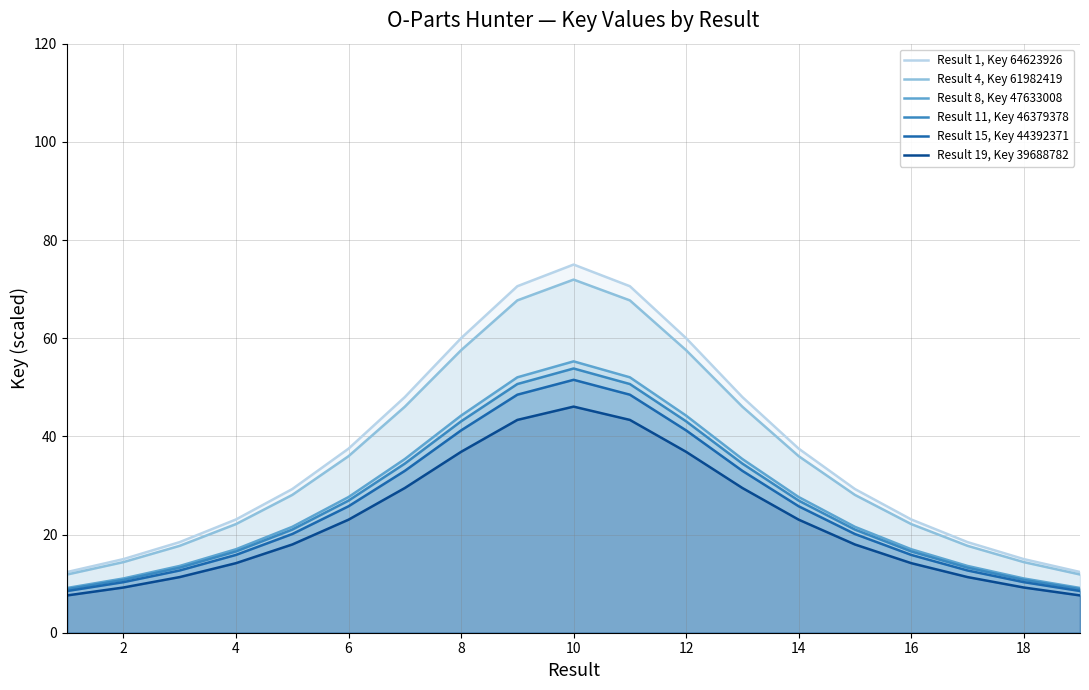

List the series in order of their peak value, highest first.

Result 1, Key 64623926, Result 4, Key 61982419, Result 8, Key 47633008, Result 11, Key 46379378, Result 15, Key 44392371, Result 19, Key 39688782